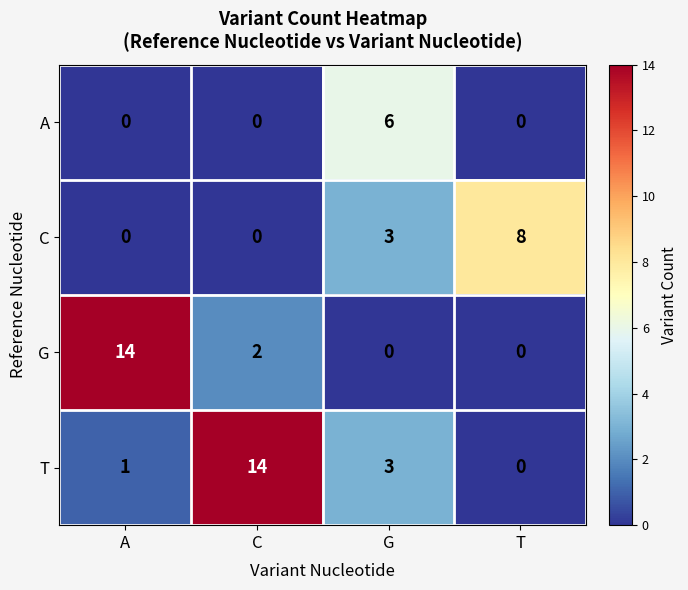

Which series changed the most between G and T?

A